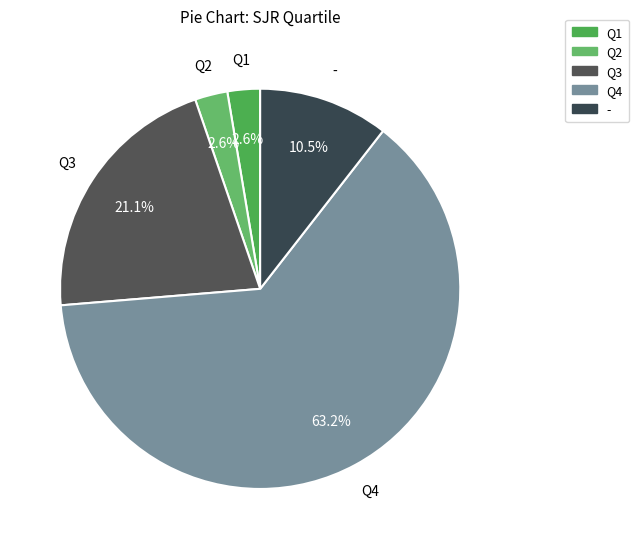

Which category has the biggest portion of the pie?

Q4